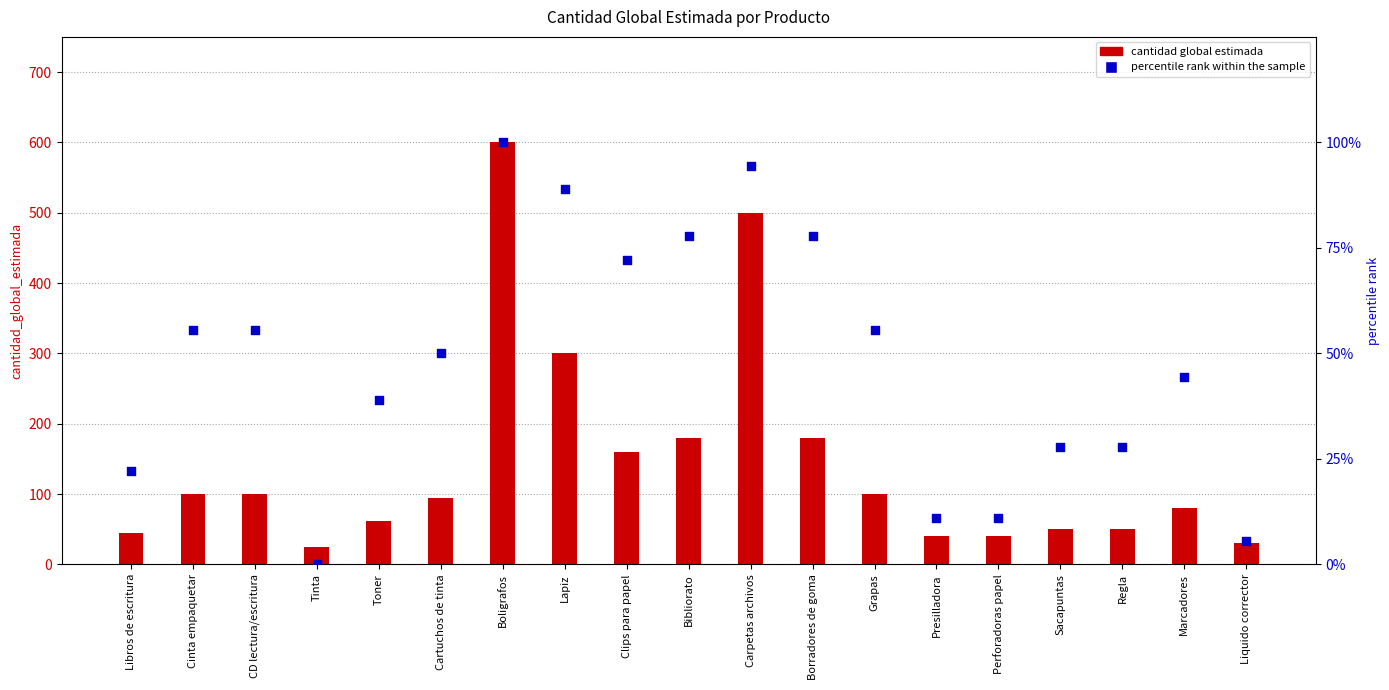

What are all the series names shown in the legend?

cantidad global estimada, percentile rank within the sample